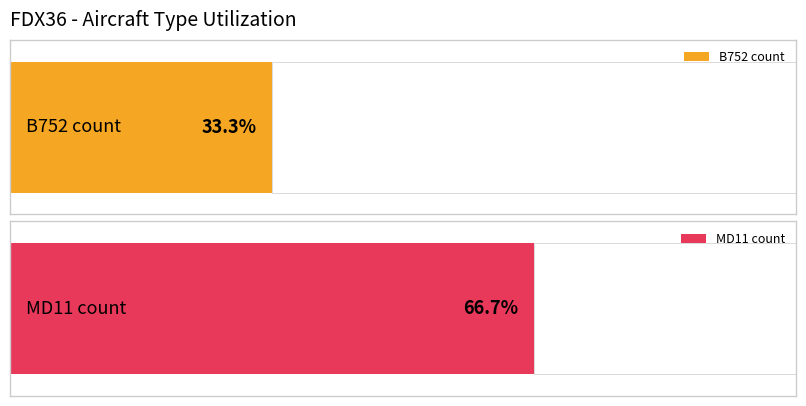

Rank the categories by B752 value from lowest to highest.

1, FDX36